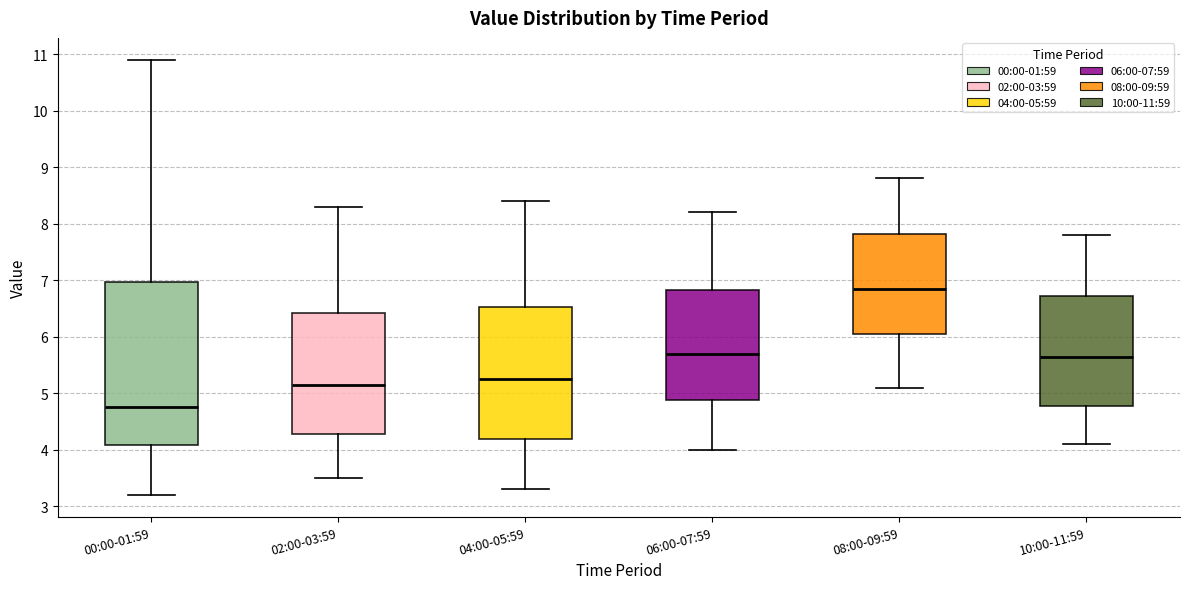

Reading left to right, read every box against the y-axis: the position of its median line, the range the box covers, and the ends of its whiskers. The values are not printed on the chart, so give them approximately, as read against the axis.

00:00-01:59: median 4.8, box 4.1 to 7.0, whiskers 3.2 to 10.9
02:00-03:59: median 5.2, box 4.3 to 6.4, whiskers 3.5 to 8.3
04:00-05:59: median 5.3, box 4.2 to 6.5, whiskers 3.3 to 8.4
06:00-07:59: median 5.7, box 4.9 to 6.8, whiskers 4.0 to 8.2
08:00-09:59: median 6.9, box 6.1 to 7.8, whiskers 5.1 to 8.8
10:00-11:59: median 5.7, box 4.8 to 6.7, whiskers 4.1 to 7.8